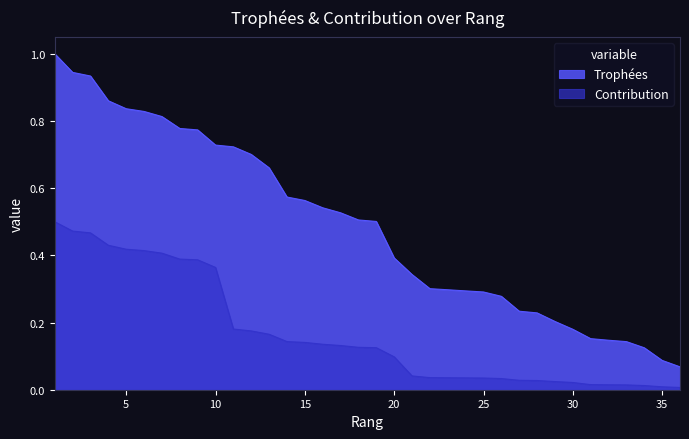

The value of Trophées at 31 is 0.1. True or false?

False